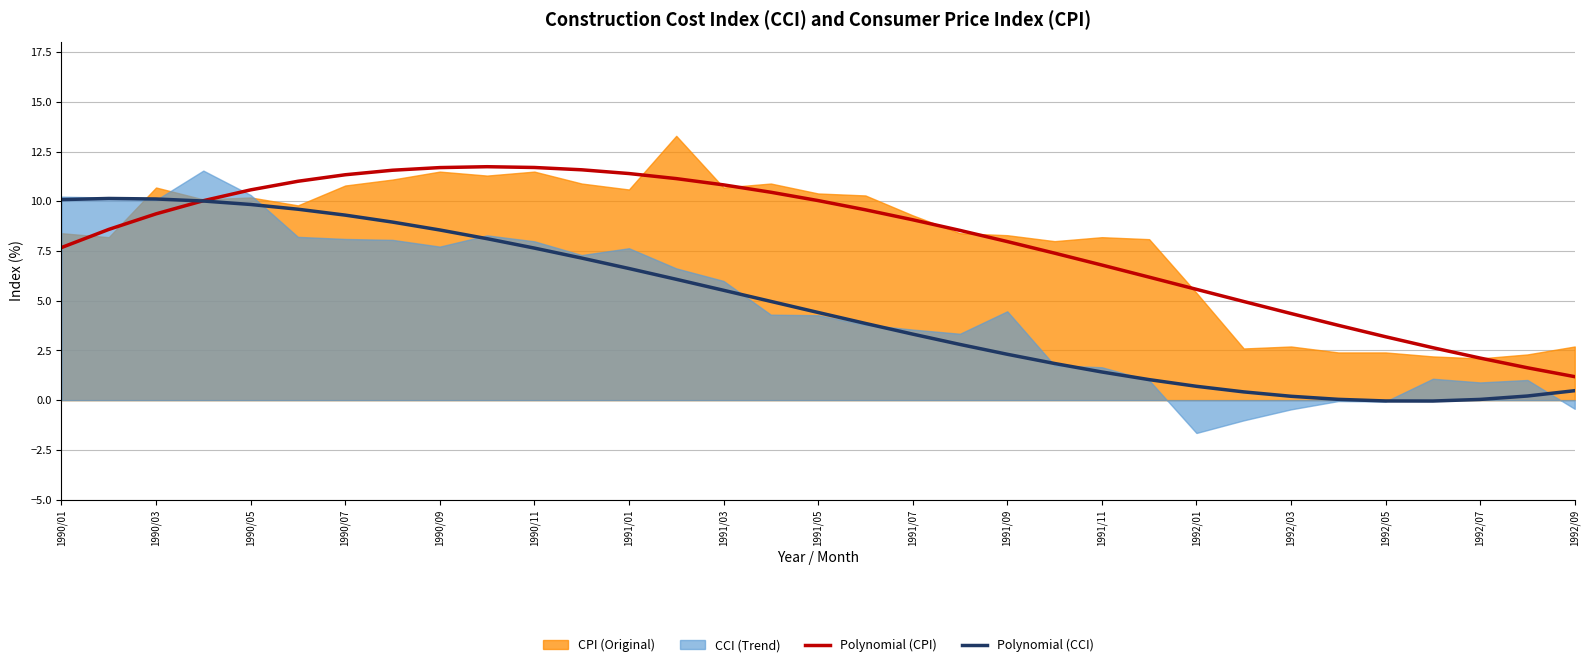

How many values in the Polynomial (CCI) series are below 4?

16